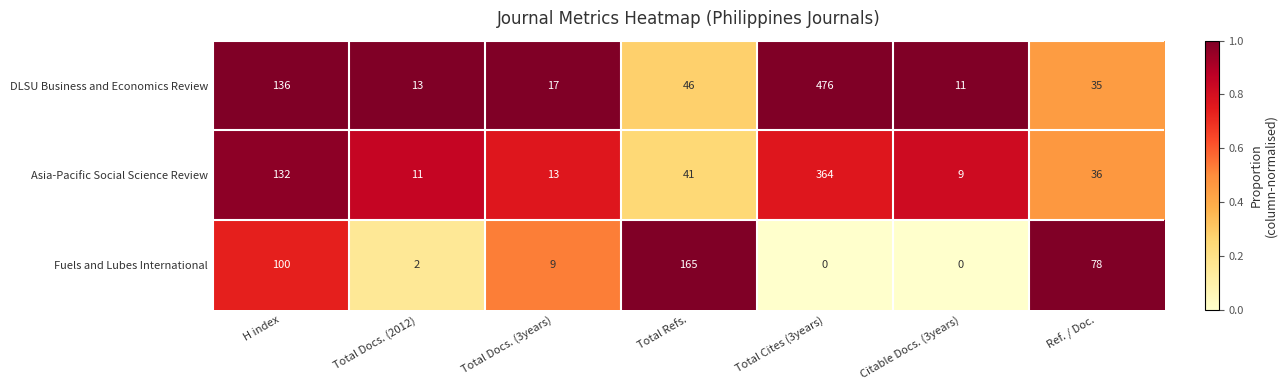

At which category is the sum across all series the highest?

Total Cites (3years)